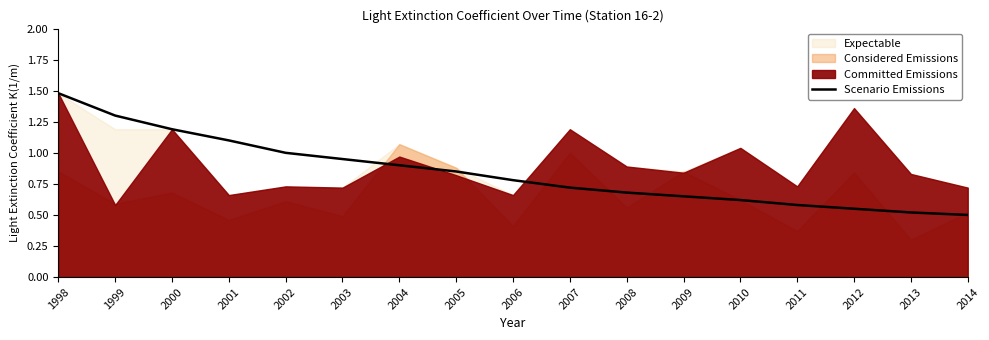

Is it true that Scenario Emissions equals 0.9 at 2012?

False